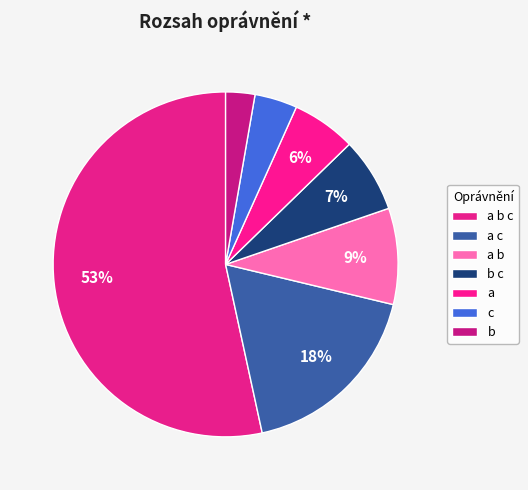

Count the number of slices in the pie.

7